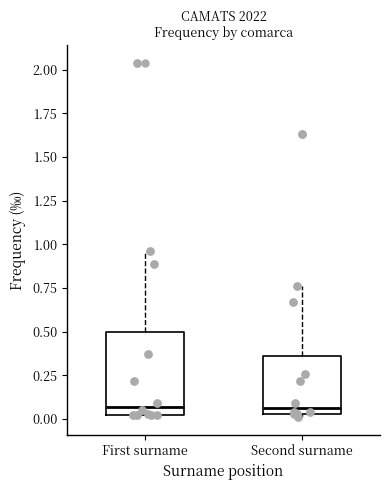

Which box is the tallest, from its lower edge to its upper edge?

First surname